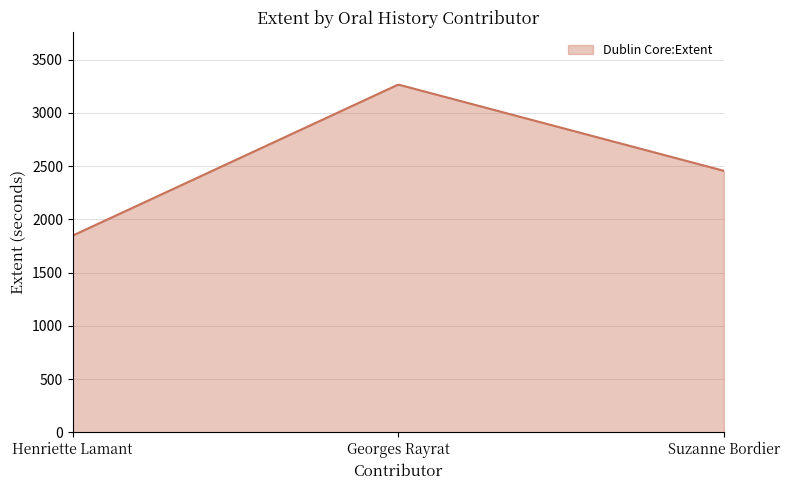

What is the maximum value shown in the chart?

3263.3